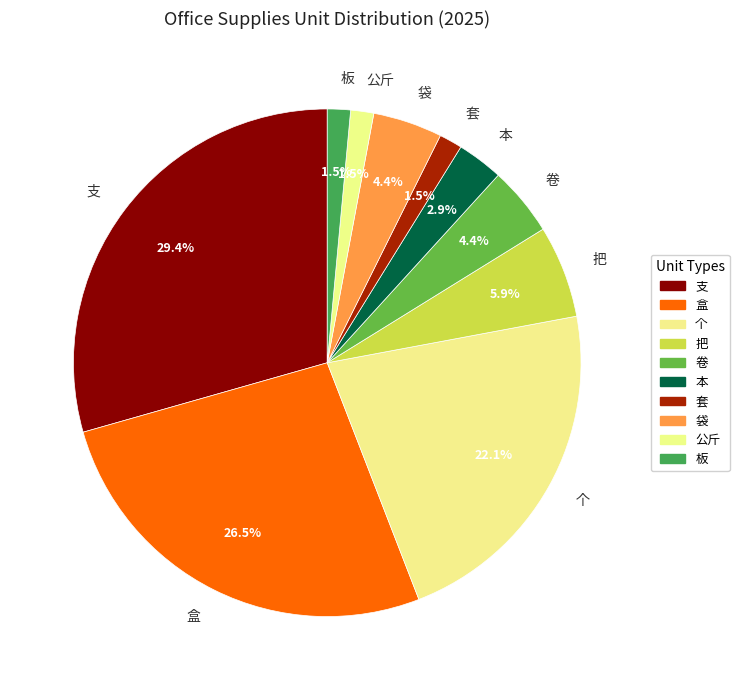

To the nearest percent, what is the difference between the largest and smallest slice percentages?

28%